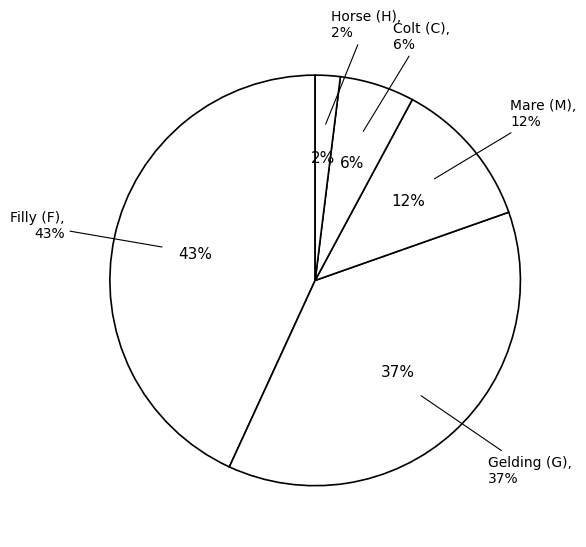

Which slice is the smallest?

H